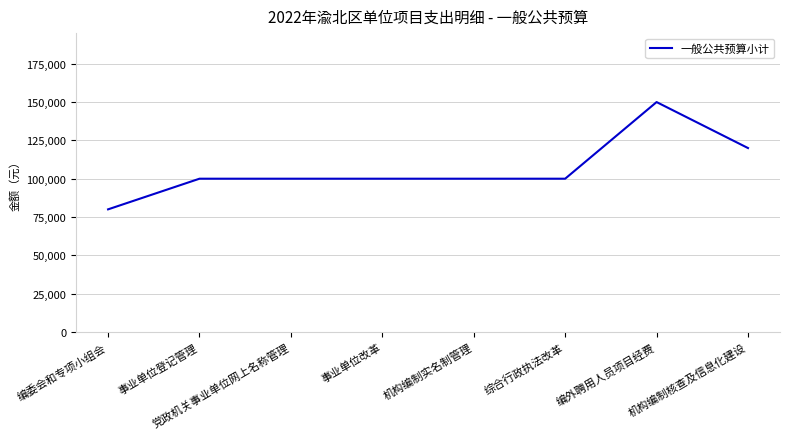

Which label corresponds to the smallest value in the chart?

编委会和专项小组会